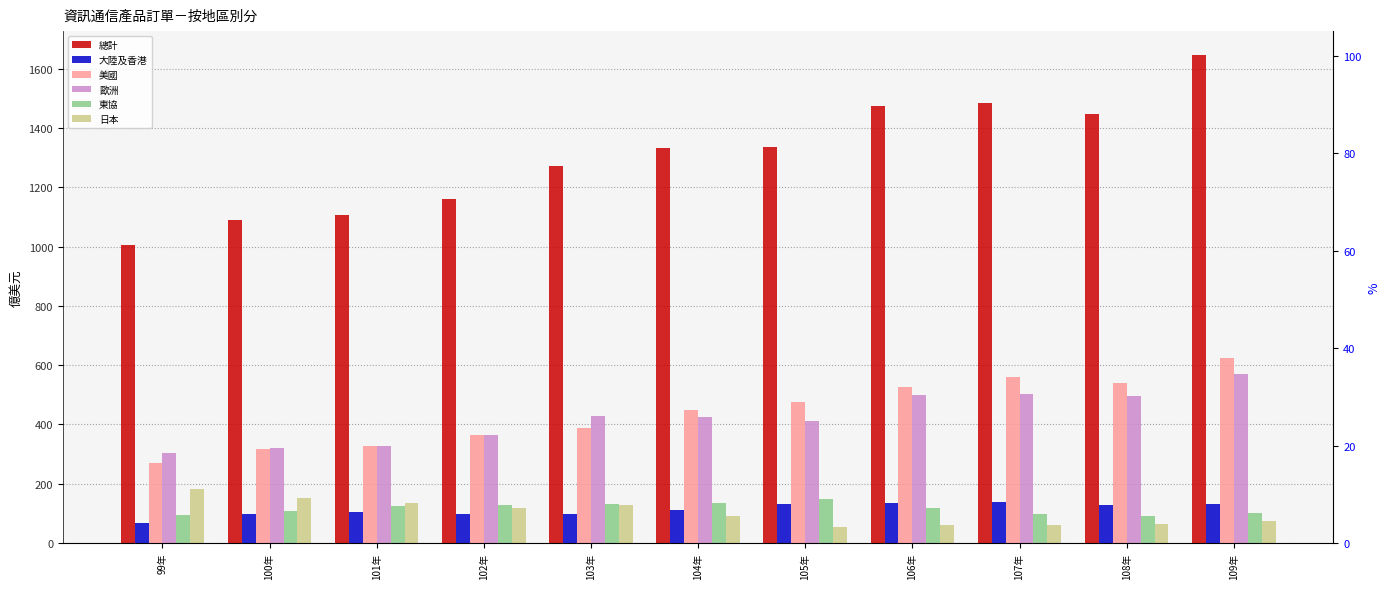

How many bars are there in each group?

6